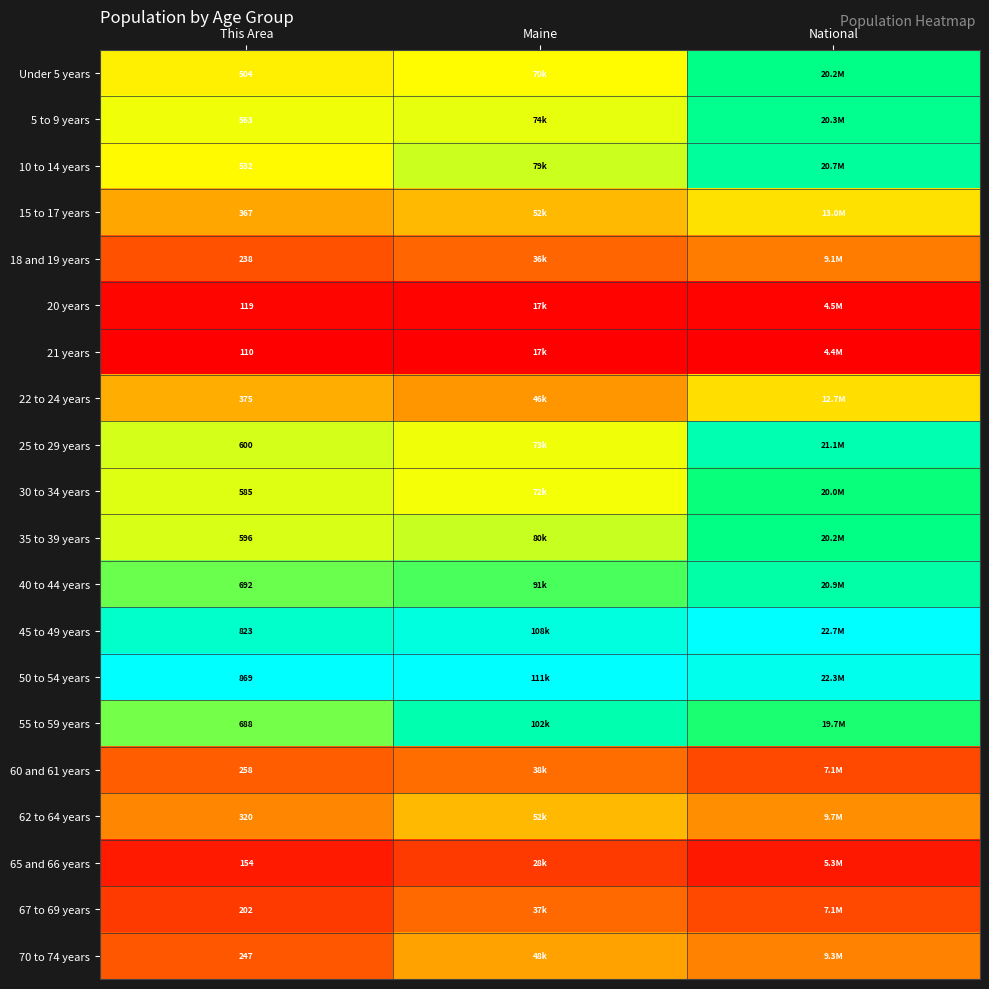

At which label does 30 to 34 years reach its peak?

National